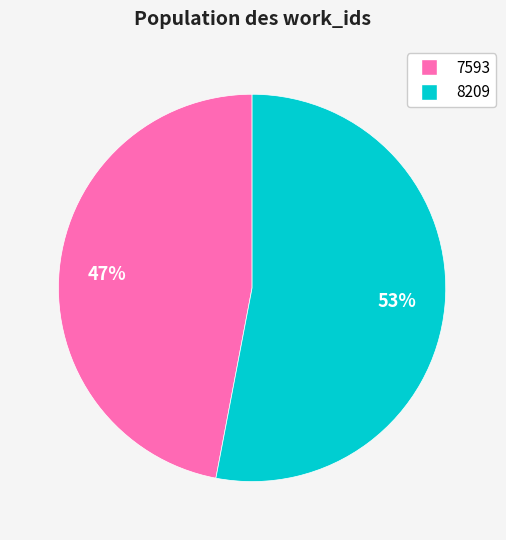

To the nearest percent, what is the average slice percentage?

50%